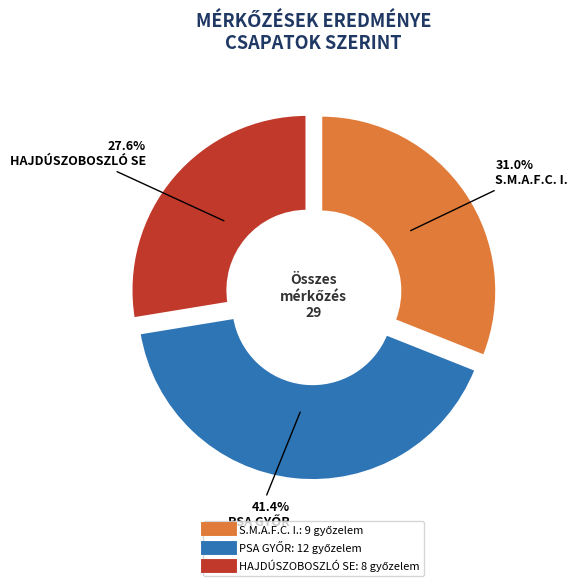

Is there any slice that represents more than half of the pie?

No